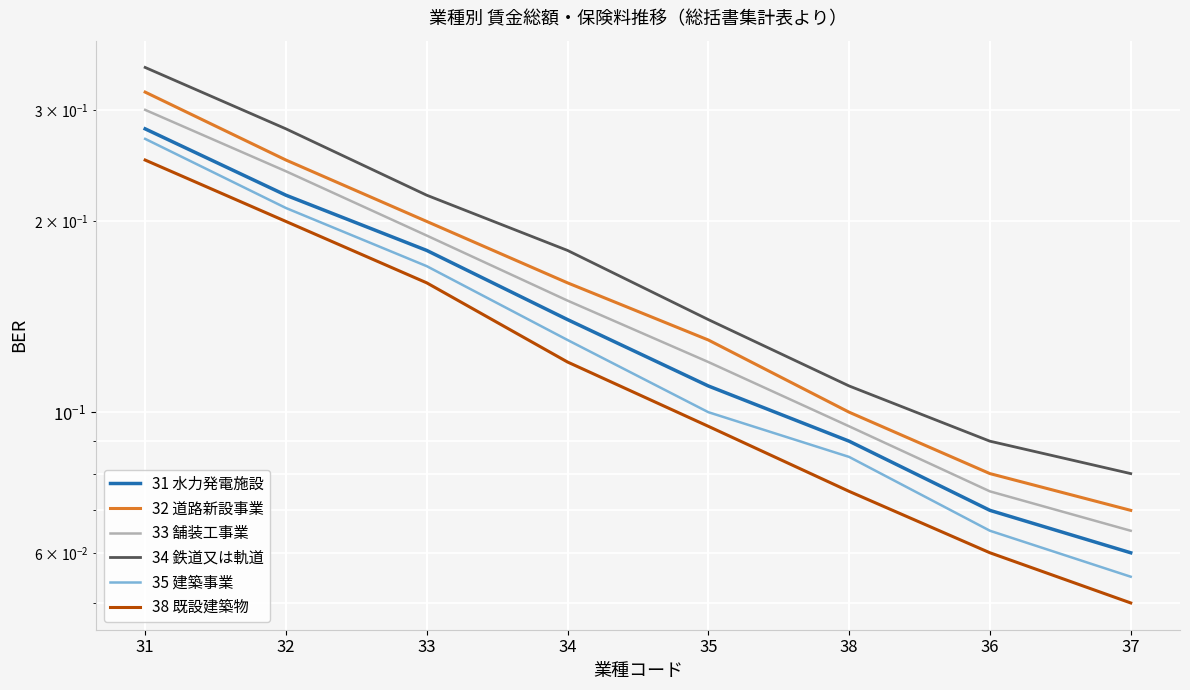

At how many categories does at least one series exceed 0?

8